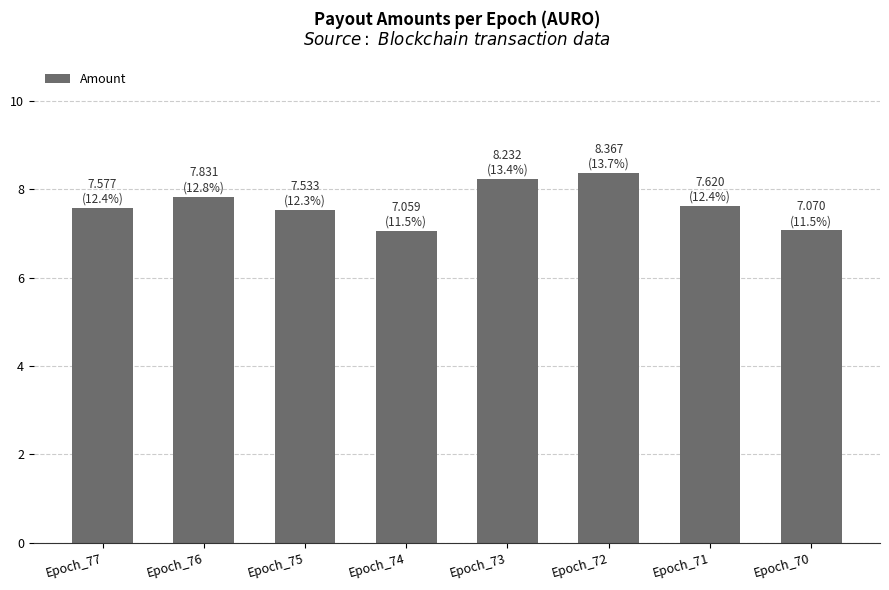

What is the value of the 5th bar from the left?

8.2